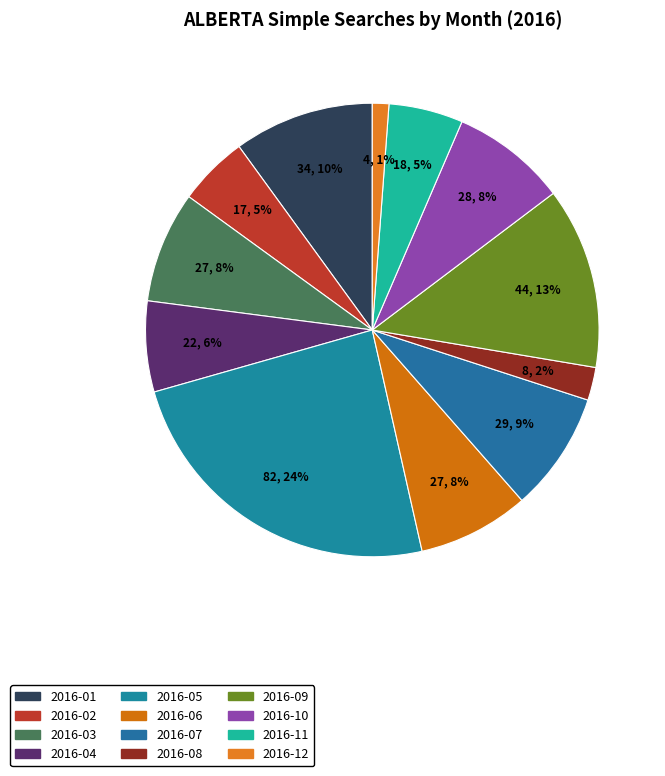

Rank the categories by value from highest to lowest.

2016-05, 2016-09, 2016-01, 2016-07, 2016-10, 2016-03, 2016-06, 2016-04, 2016-11, 2016-02, 2016-08, 2016-12